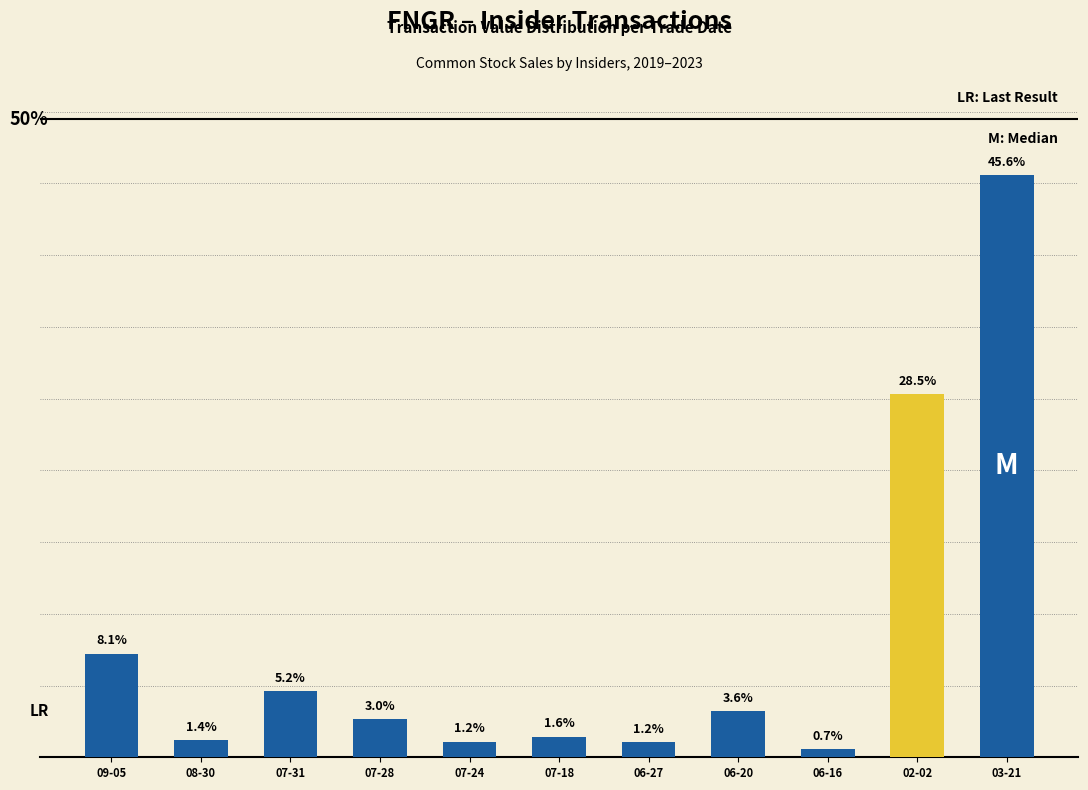

Does the chart contain any negative values?

No